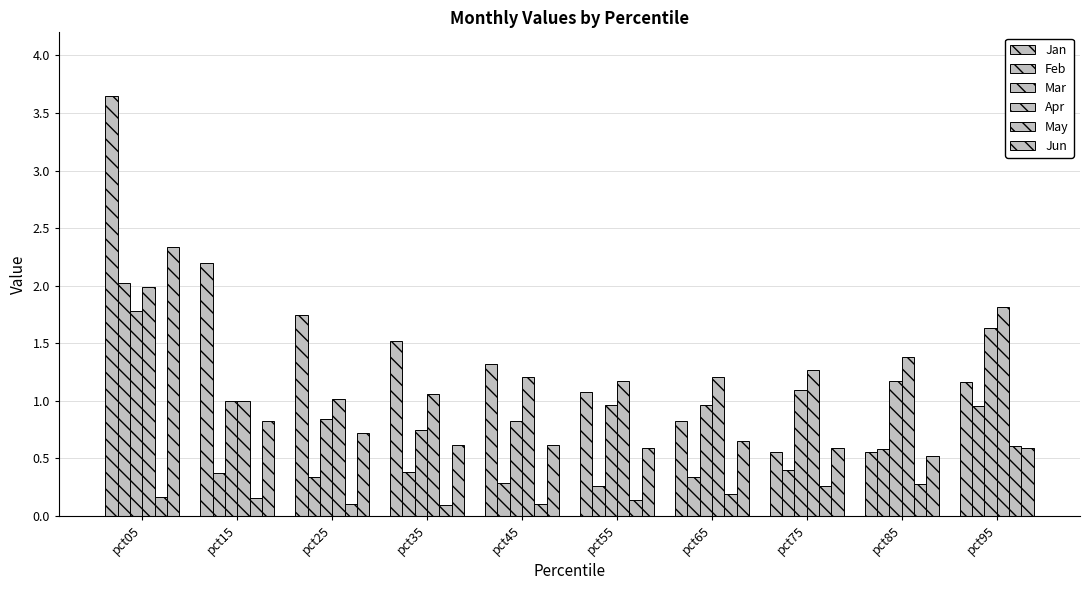

Are the bars grouped side by side (vs. stacked)?

Yes